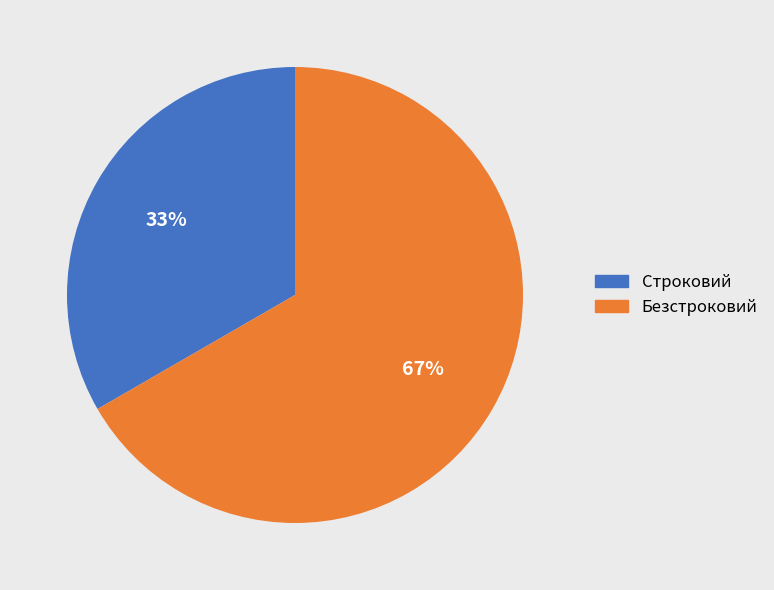

Rank the categories by value from highest to lowest.

Безстроковий, Строковий